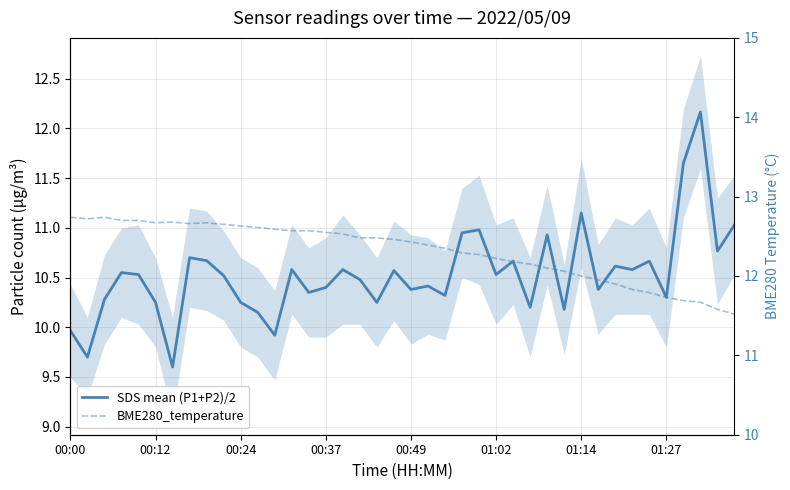

True or false: SDS mean (P1+P2)/2 has a value of 14.2 at 22.

False